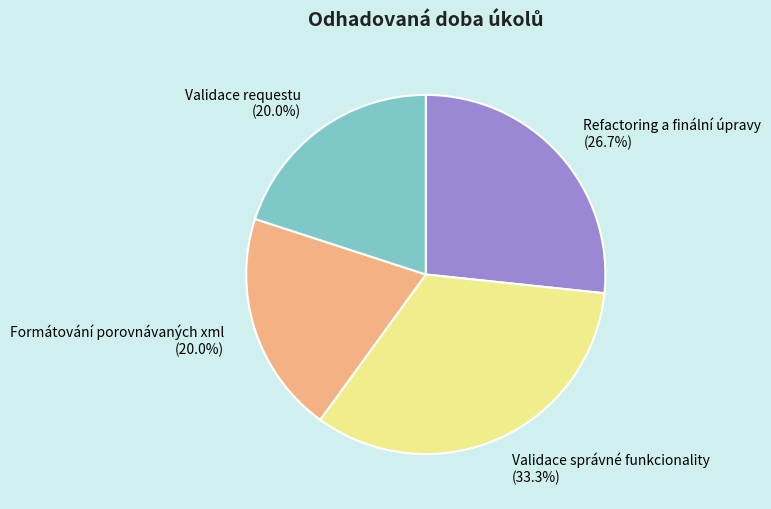

Count the number of slices in the pie.

4